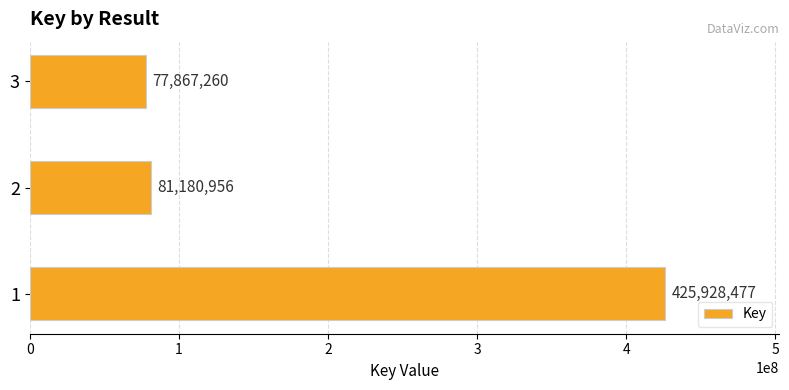

Rank the categories by value from lowest to highest.

3, 2, 1